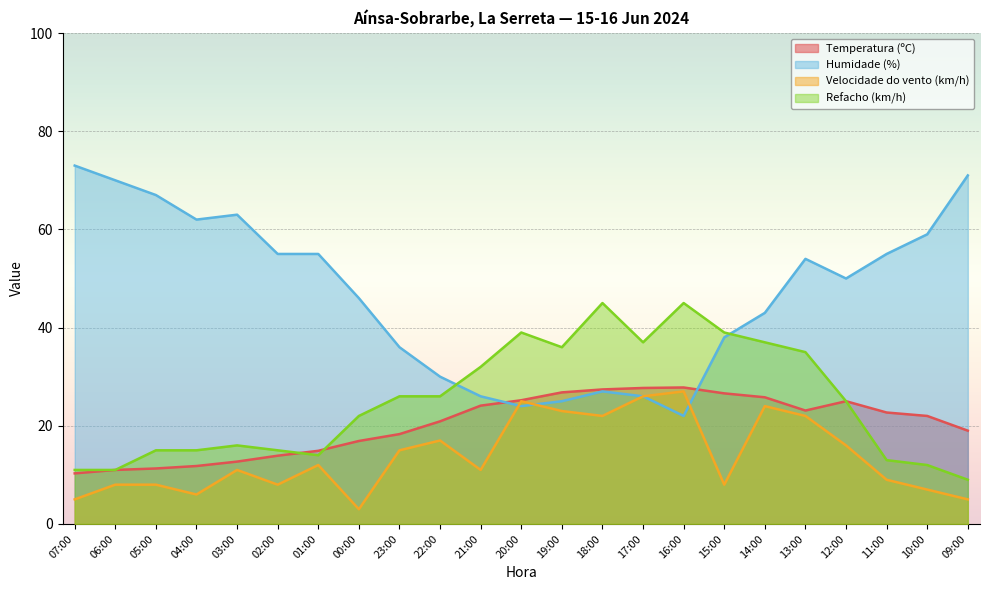

Which series has the widest spread of values?

Humidade (%)